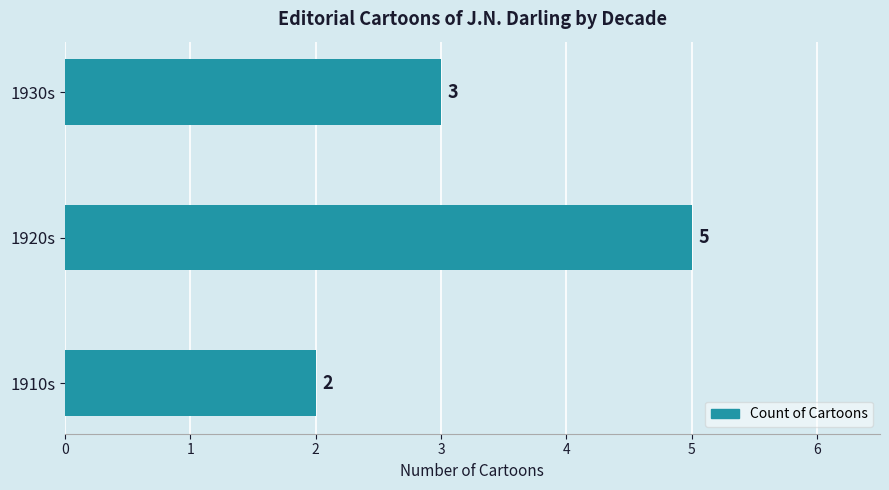

List the labels in order of value, largest first.

1920s, 1930s, 1910s